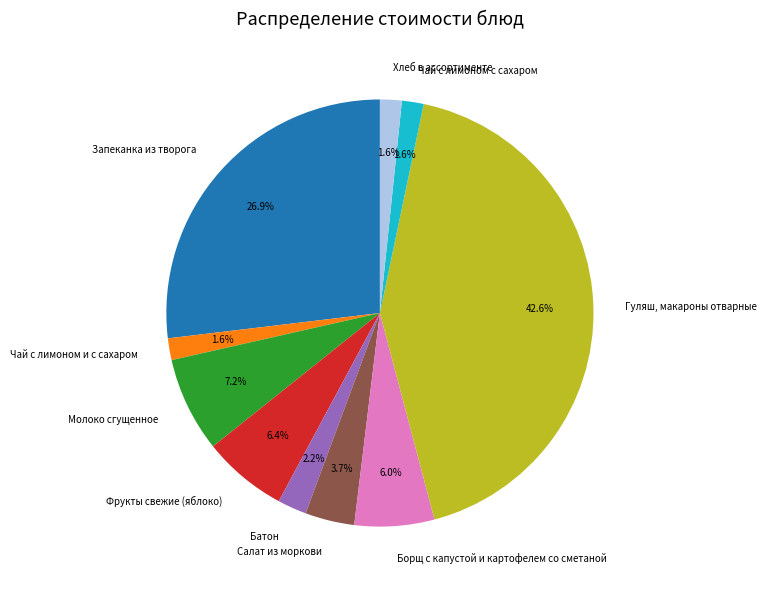

The Чай с лимоном с сахаром slice represents 13% of the pie. True or false?

False